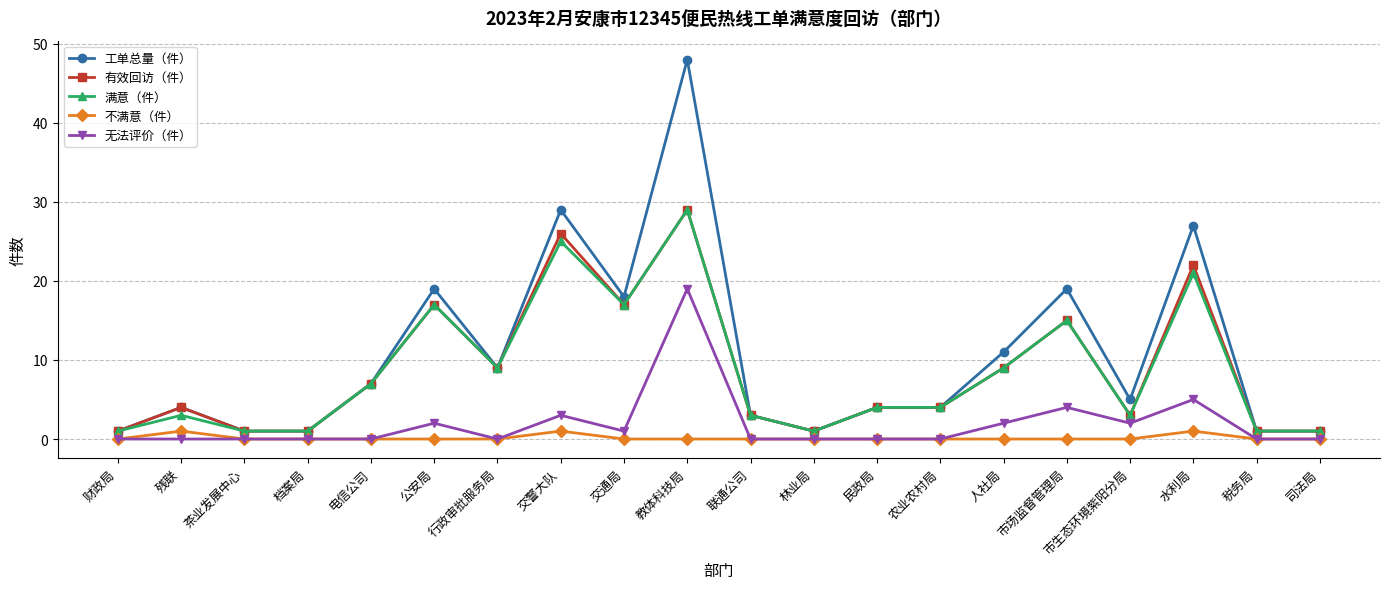

What is the greatest value displayed?

48